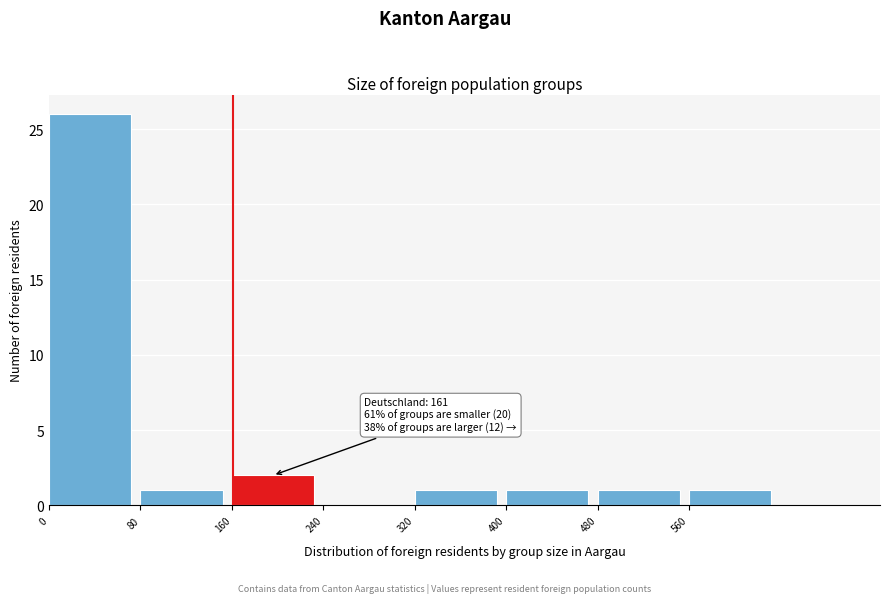

Over which range of the x-axis is the bar tallest?

0 to 80